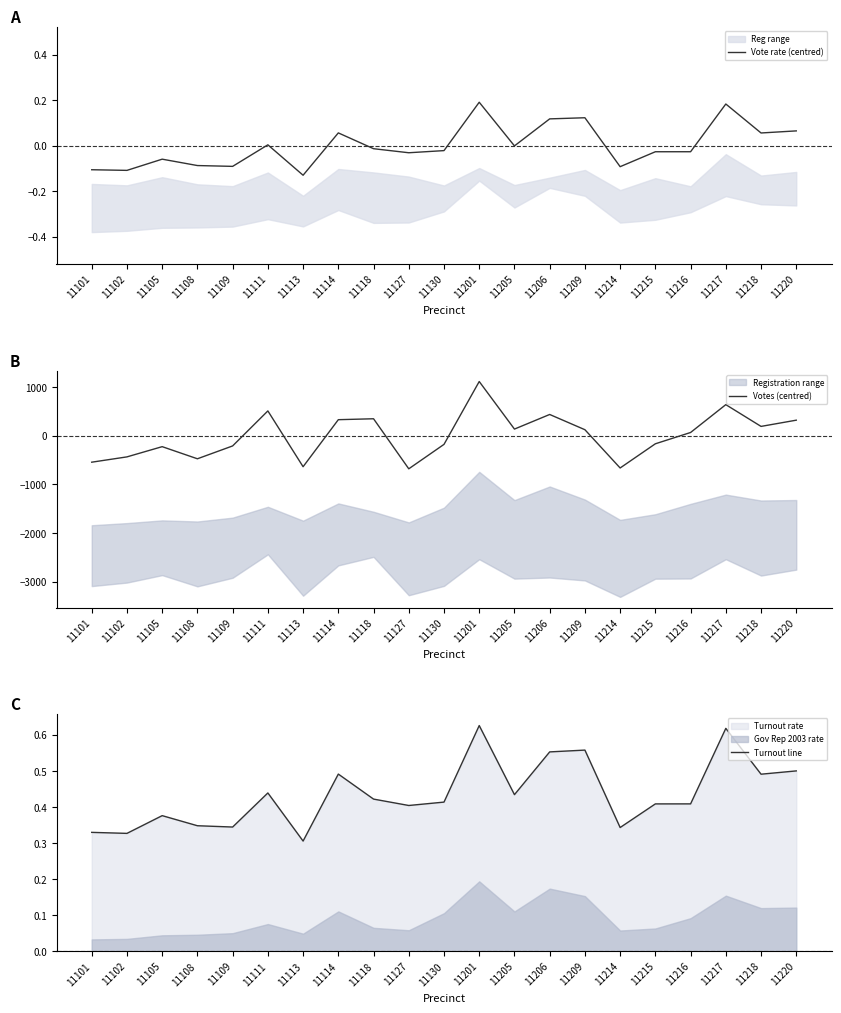

Which category has the lowest value in the Turnout line series?

11113